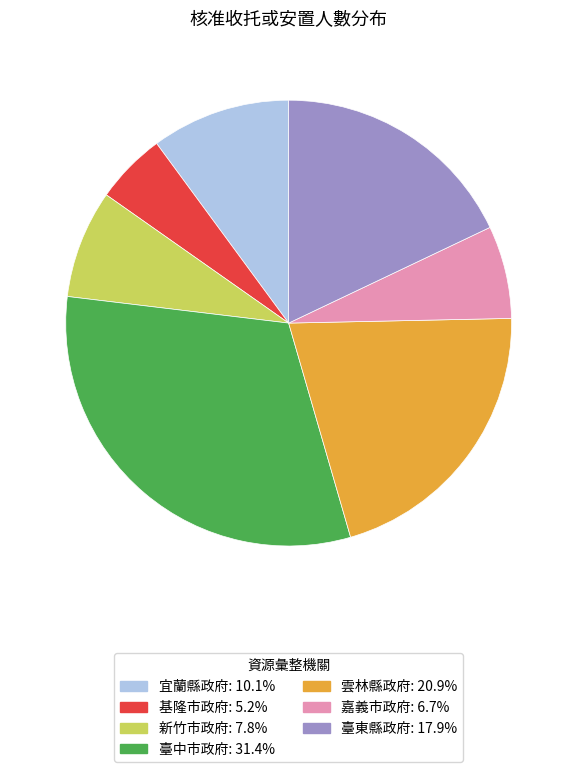

Approximately how many times larger is the value at 新竹市政府 compared to 宜蘭縣政府?

0.8